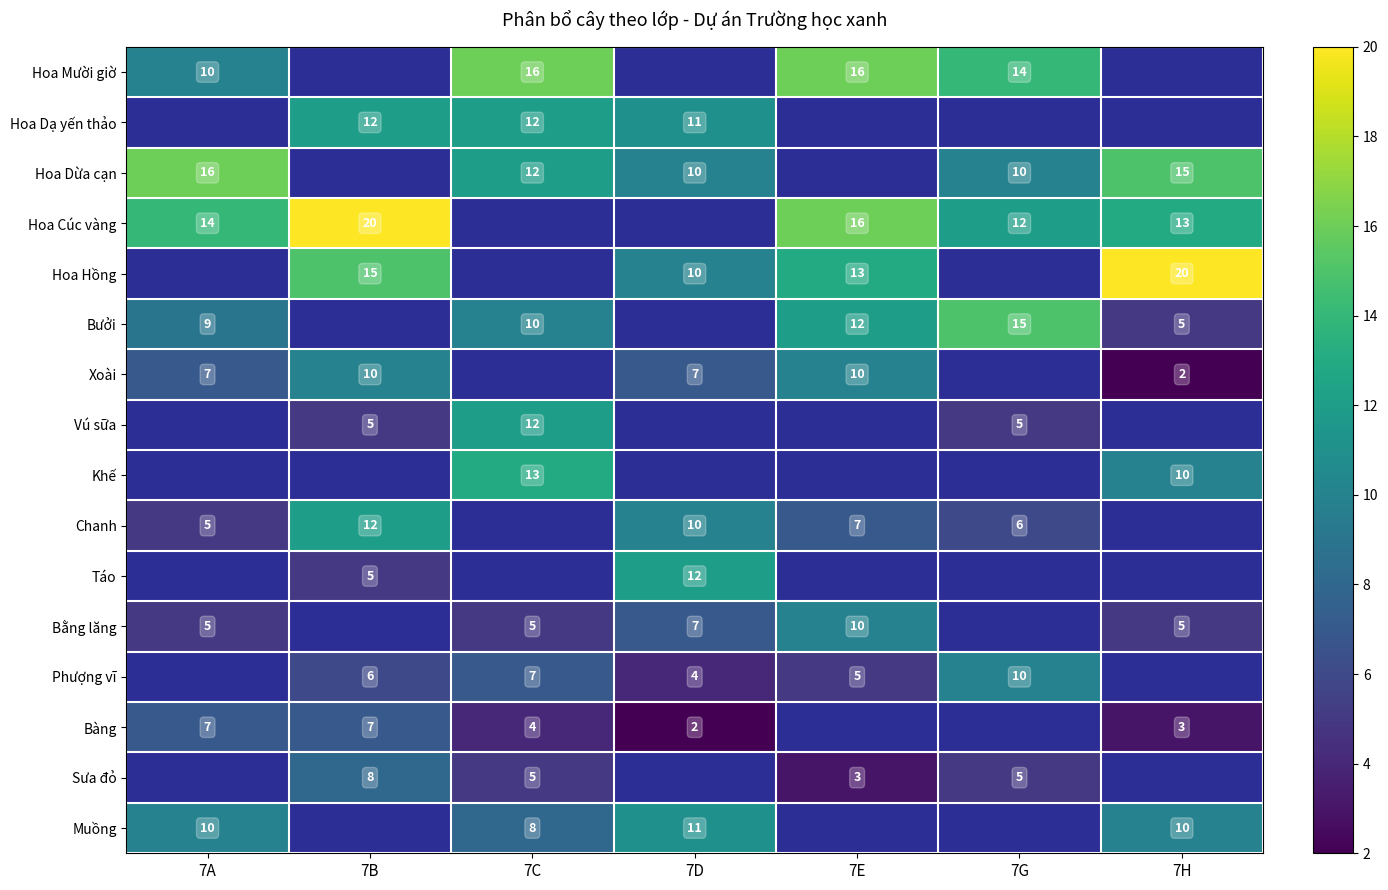

How many categories are shown in the chart?

7